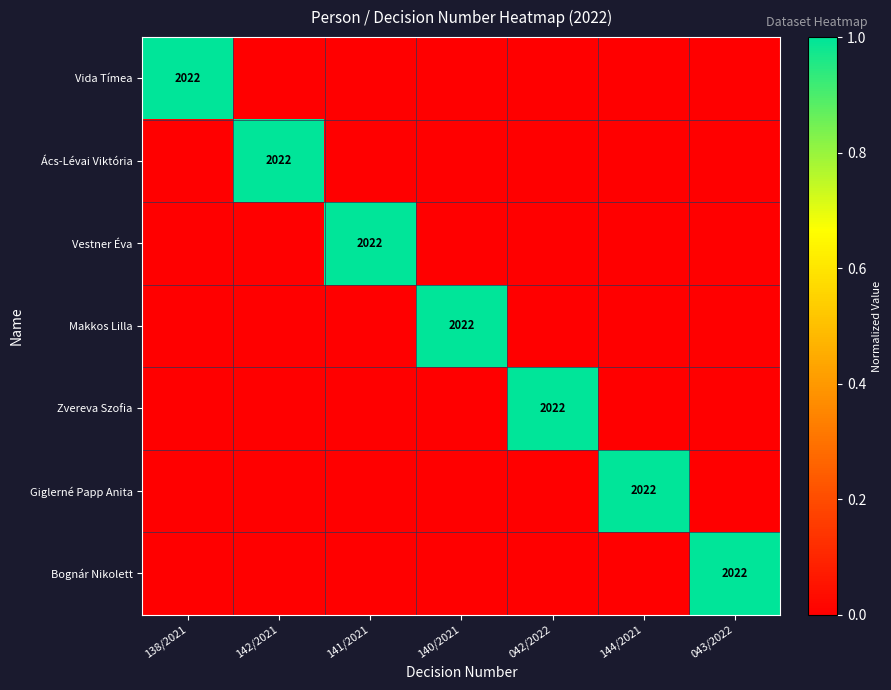

The value of Giglerné Papp Anita at 144/2021 is 2022. True or false?

True